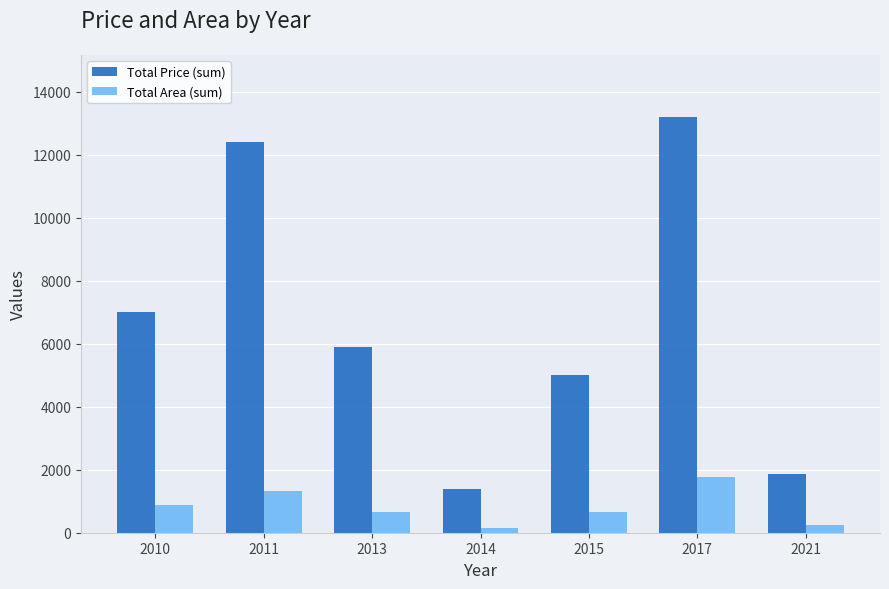

Which series has the widest spread of values?

Total Price (sum)